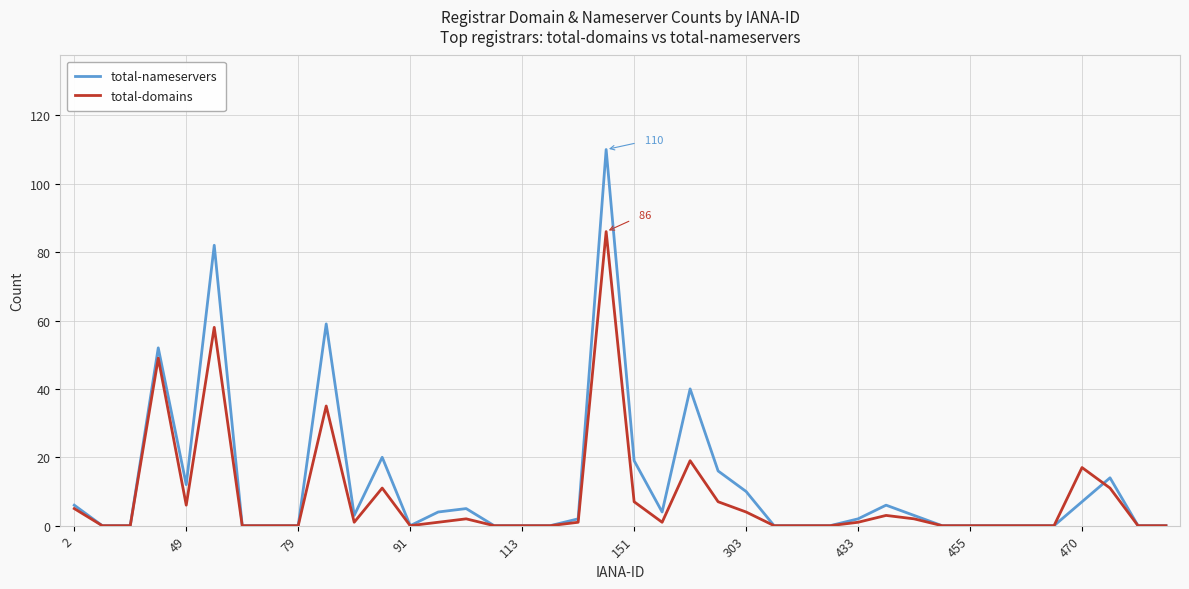

What is the highest value of the total-domains series?

86